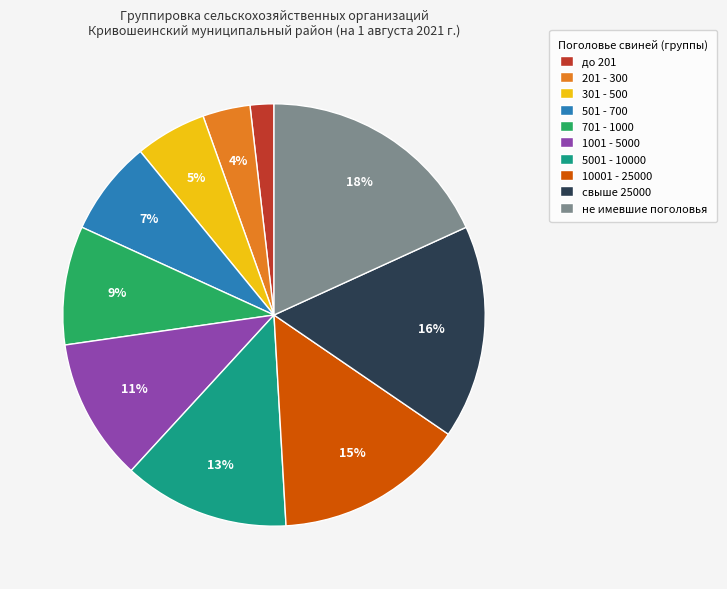

How many slices are in this pie chart?

10